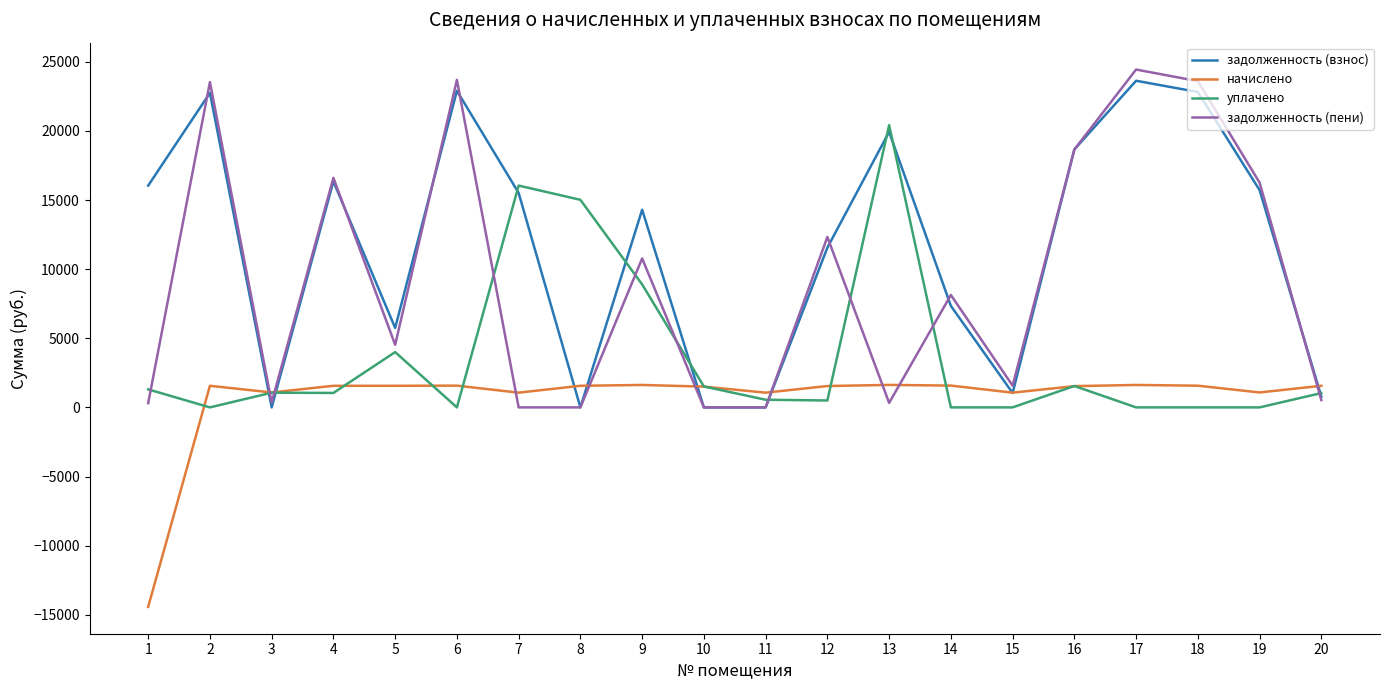

Where is the first local minimum for задолженность (взнос)?

3